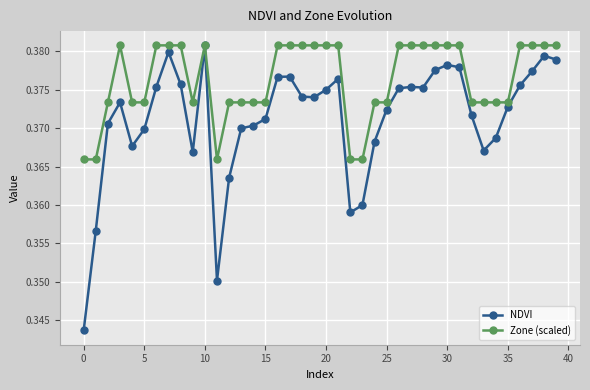

List the series in order of their overall mean, lowest first.

NDVI, Zone (scaled)